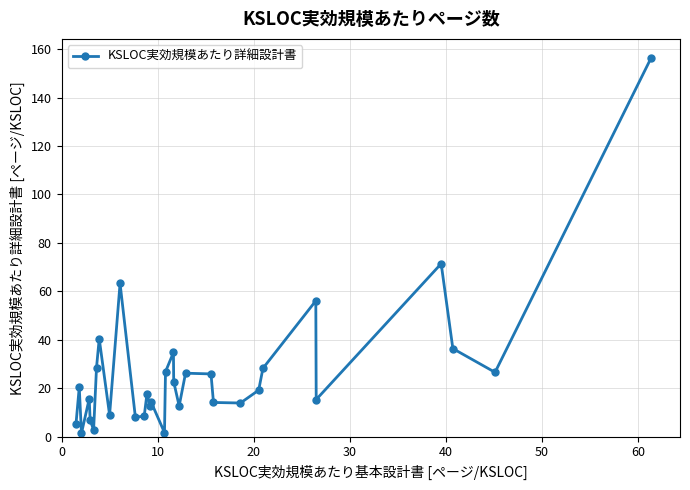

What is the difference between the maximum and second lowest values?

154.9